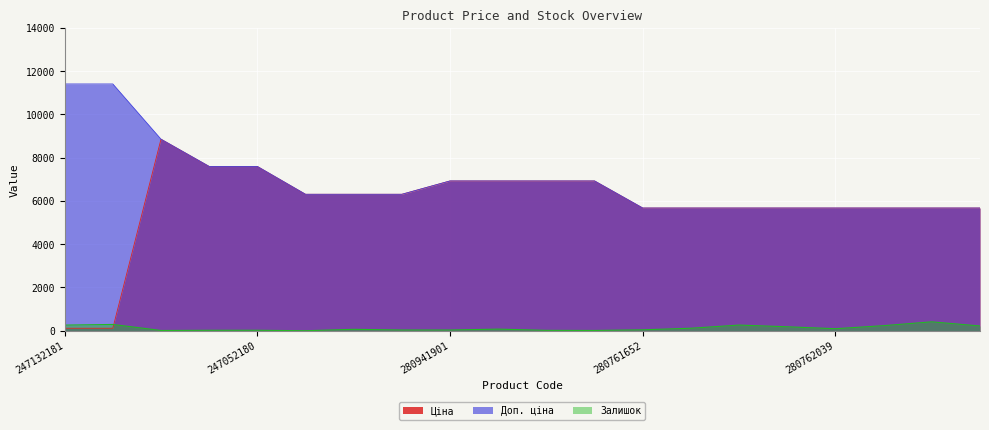

How many intersections are there between Залишок and Ціна?

1